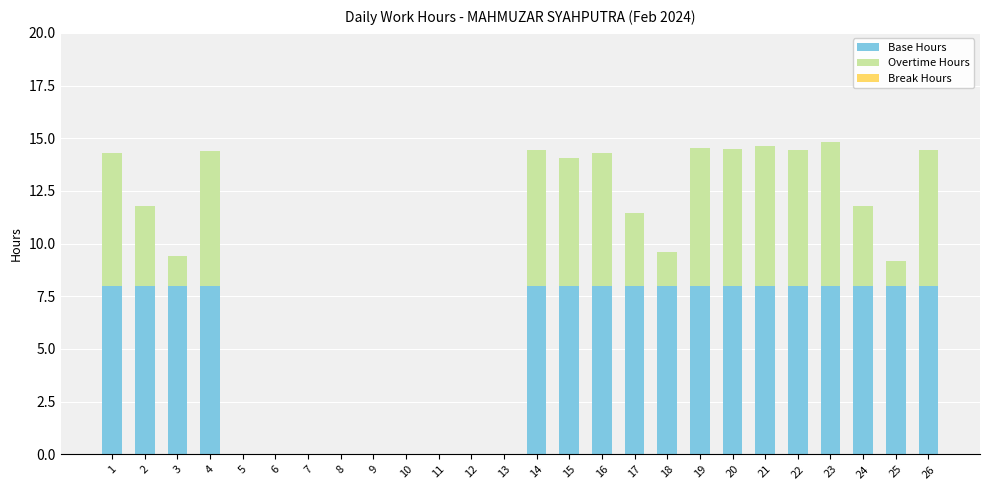

What is the total value across all series at 15?

14.1